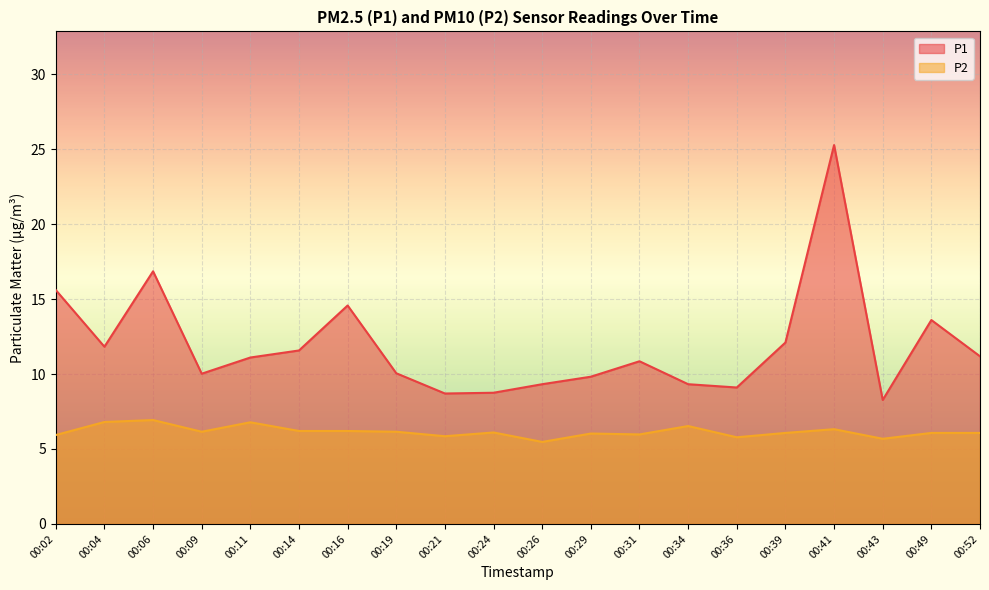

What is the approximate value of P1 at 00:39?

12.1